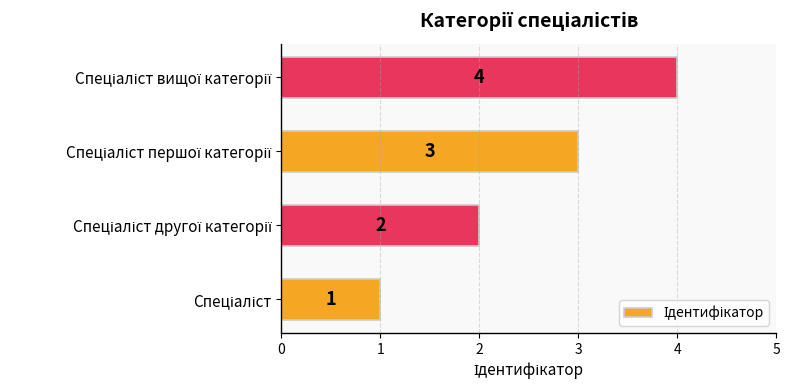

What is the greatest value displayed?

4